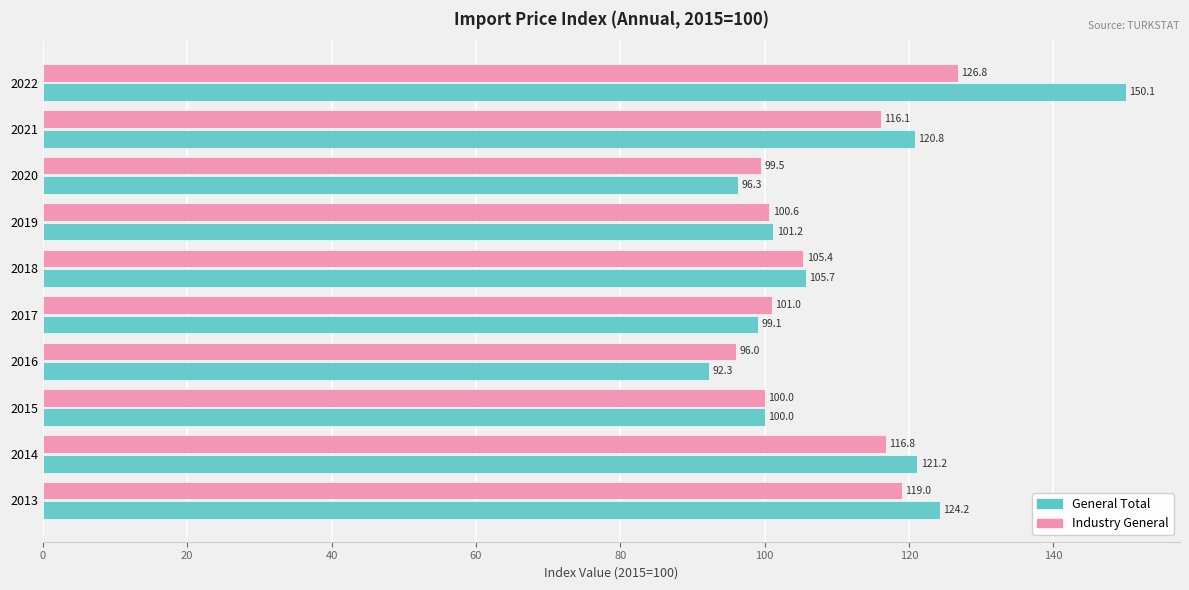

Read the Industry General value at 2015.

100.0